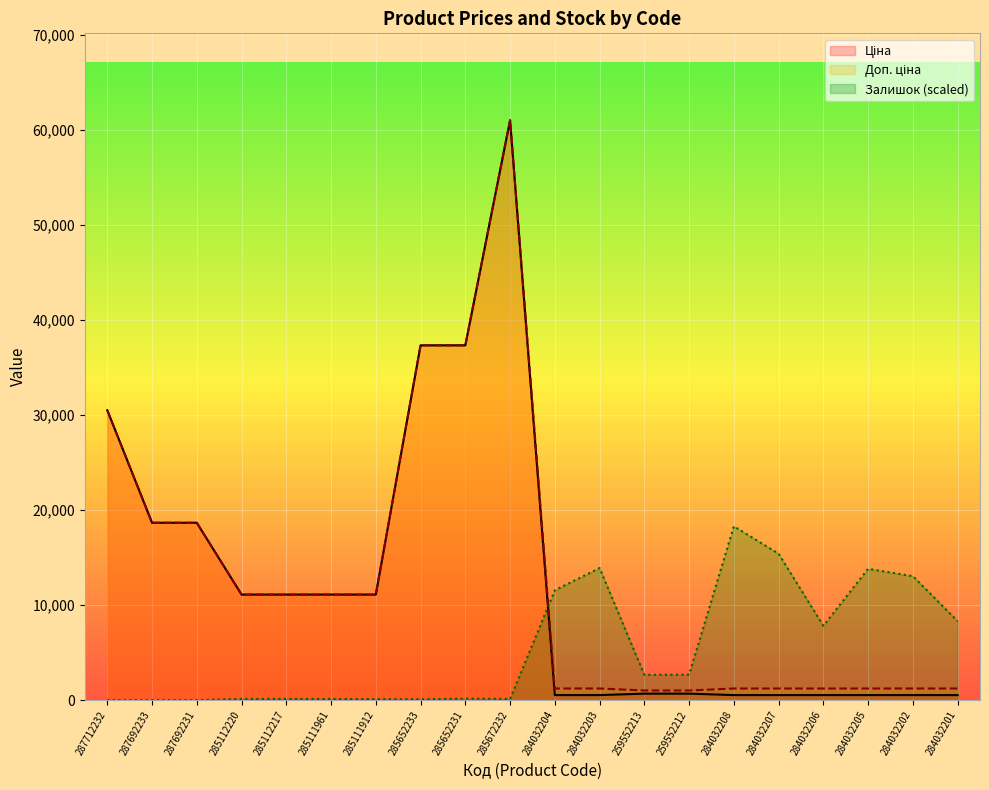

At which label is Залишок (scaled) closest to 9149?

284032201